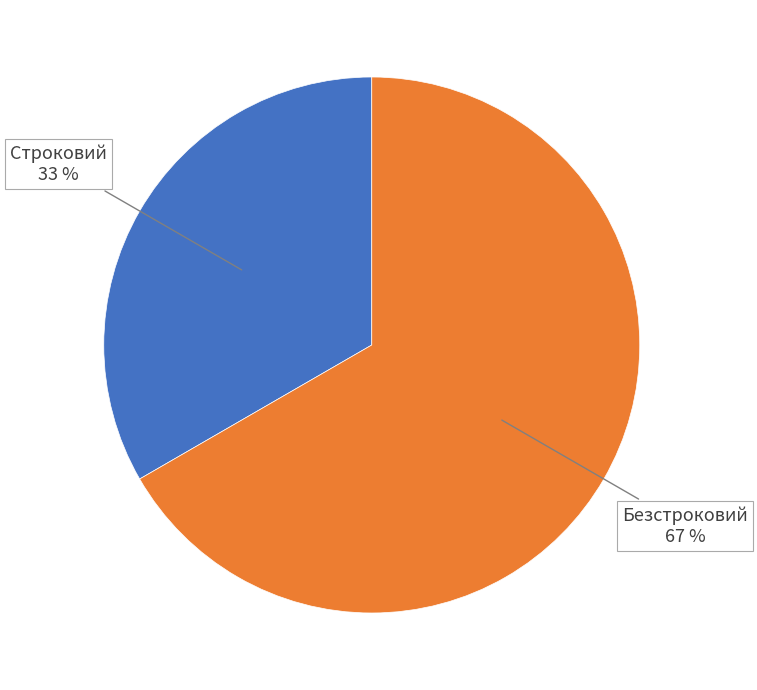

Between Строковий and Безстроковий, which is larger?

Безстроковий